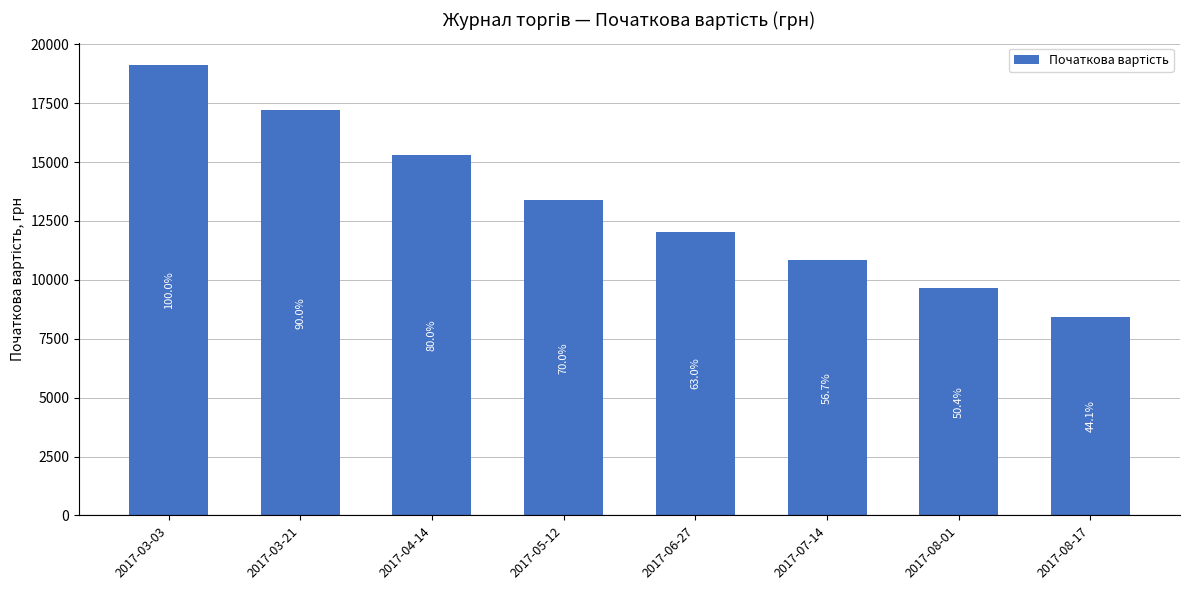

How many bars are there in total?

8